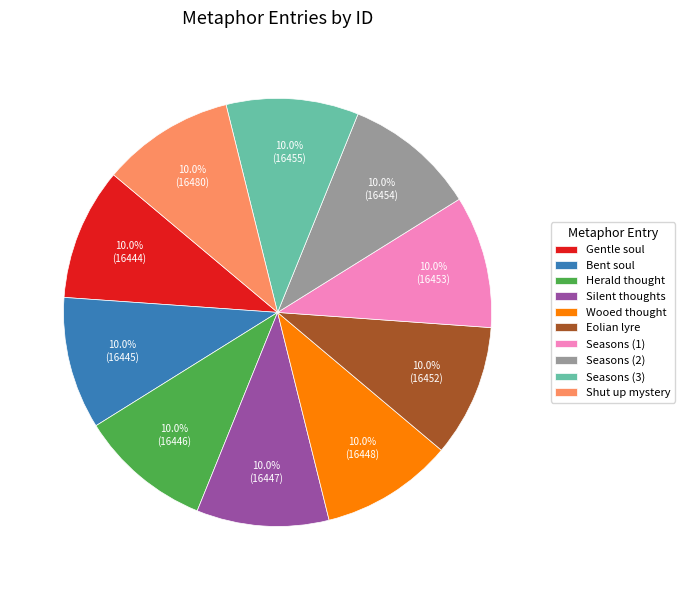

How many segments does this pie chart have?

10